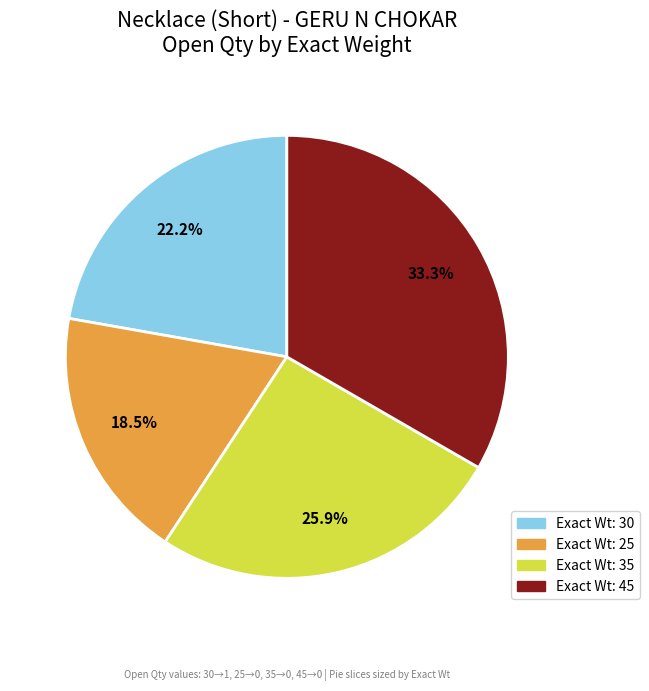

Approximately how many times larger is the value at Exact Wt: 45 compared to Exact Wt: 30?

1.5